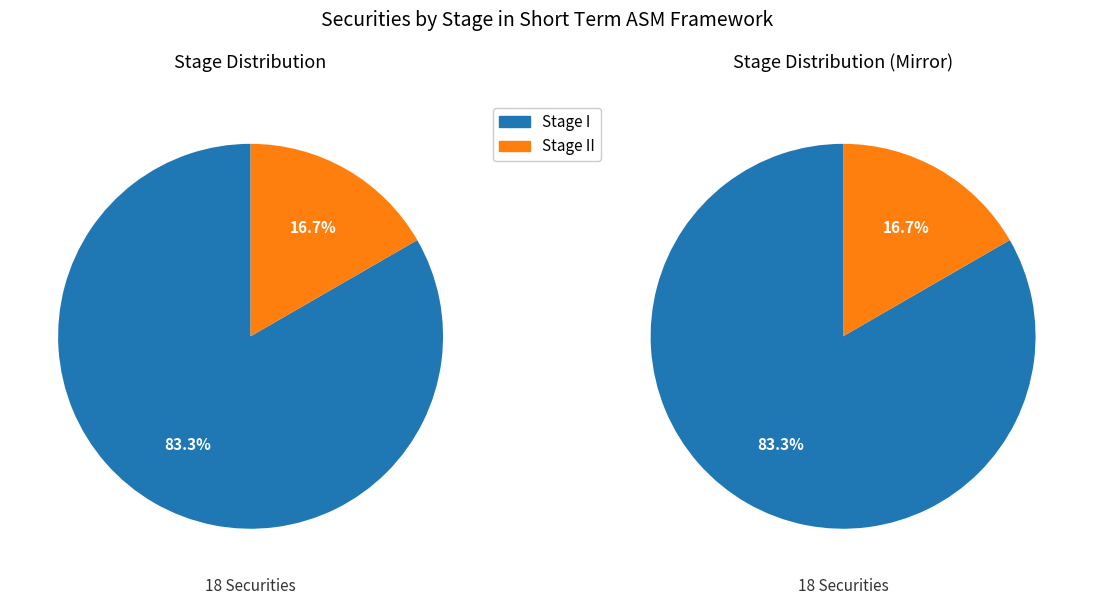

What is the change in value from Stage I to Stage II?

-12